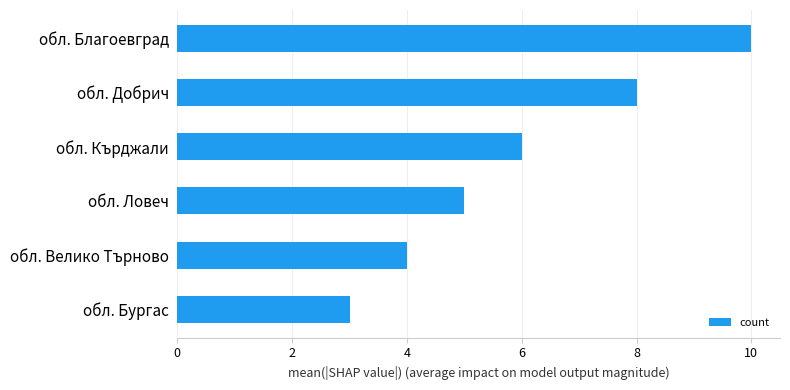

What is the average value?

6